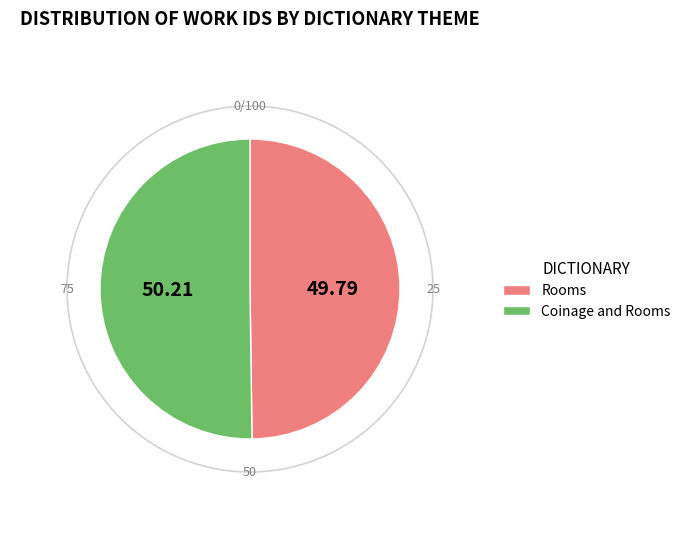

How many segments does this pie chart have?

2